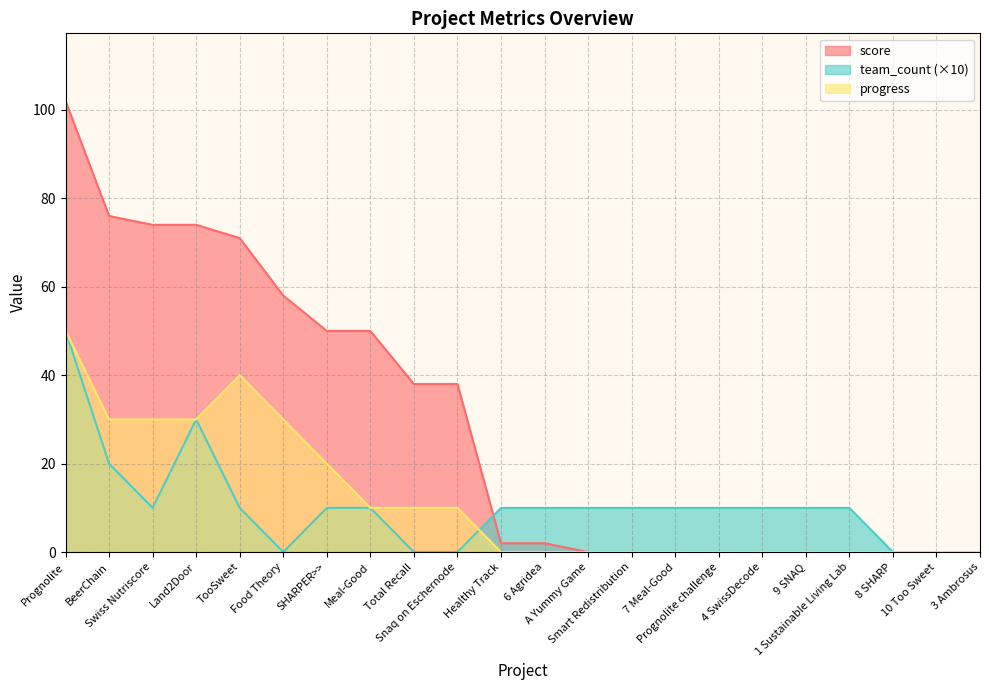

How many interior local peaks does the progress series have?

1